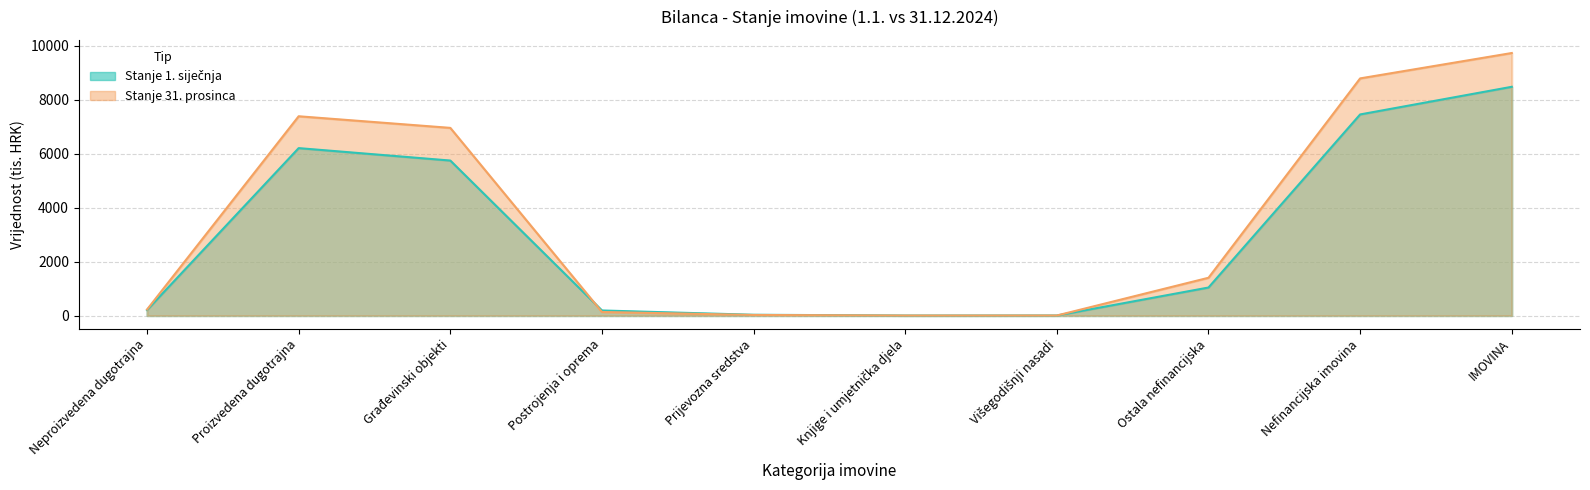

The value of Stanje 31. prosinca at Prijevozna sredstva is 33.3. True or false?

False